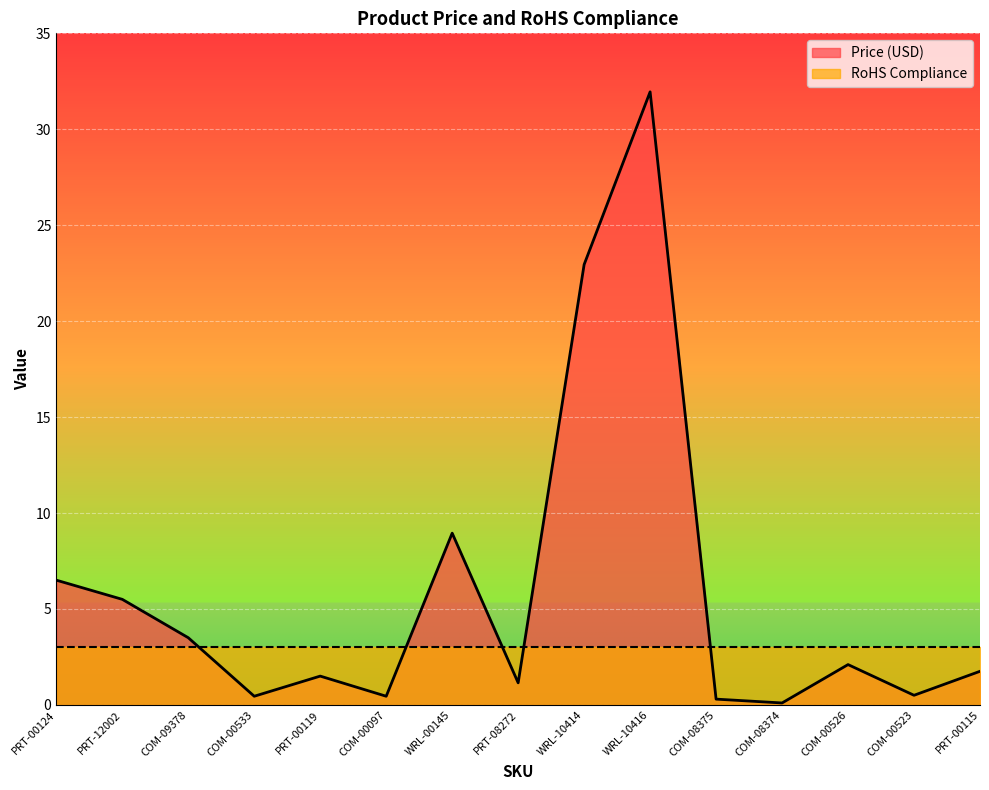

What position from the right is WRL-10414?

7